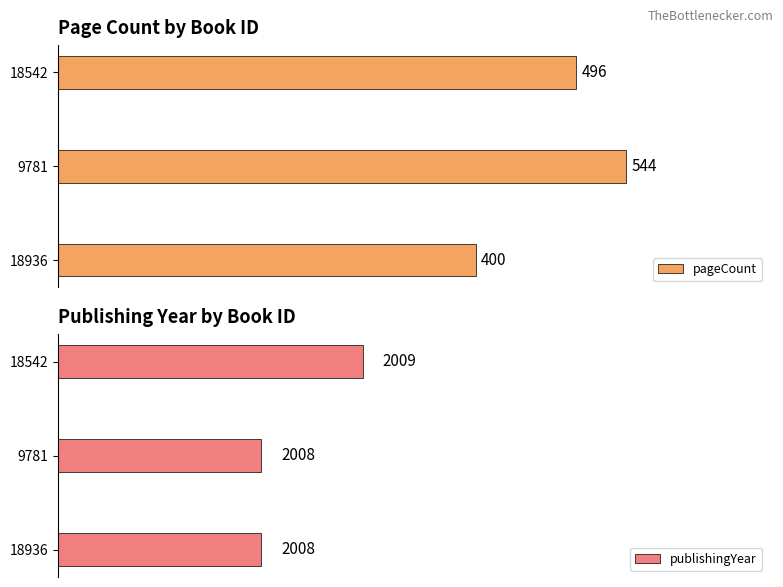

Is the value of pageCount at 1 greater than the value of publishingYear at 0?

No